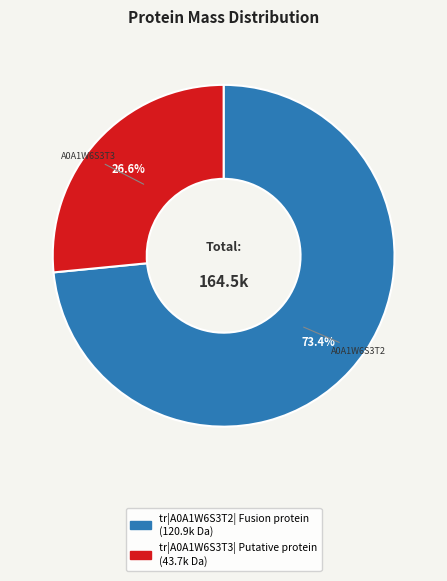

Count the number of slices in the pie.

2